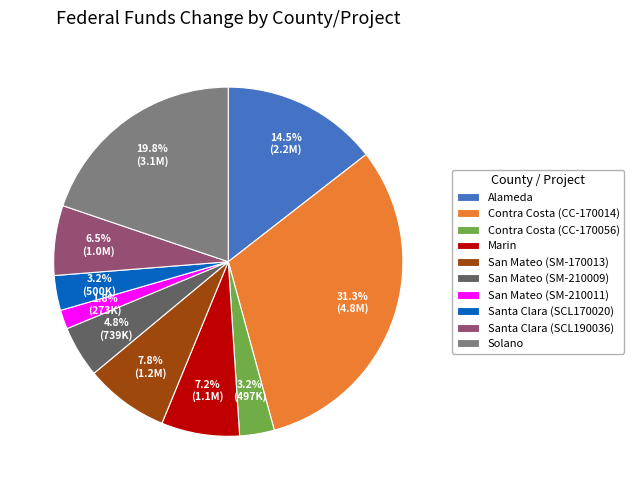

What is the smallest slice in the pie chart?

San Mateo (SM-210011)